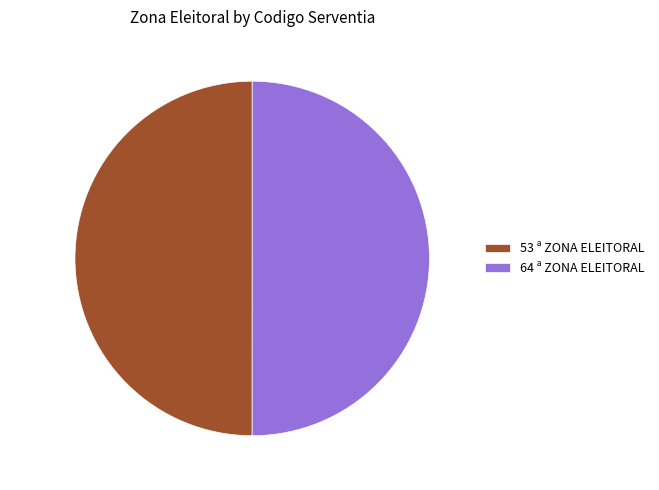

Approximately how many times larger is the value at 53 ª ZONA ELEITORAL compared to 64 ª ZONA ELEITORAL?

1.0